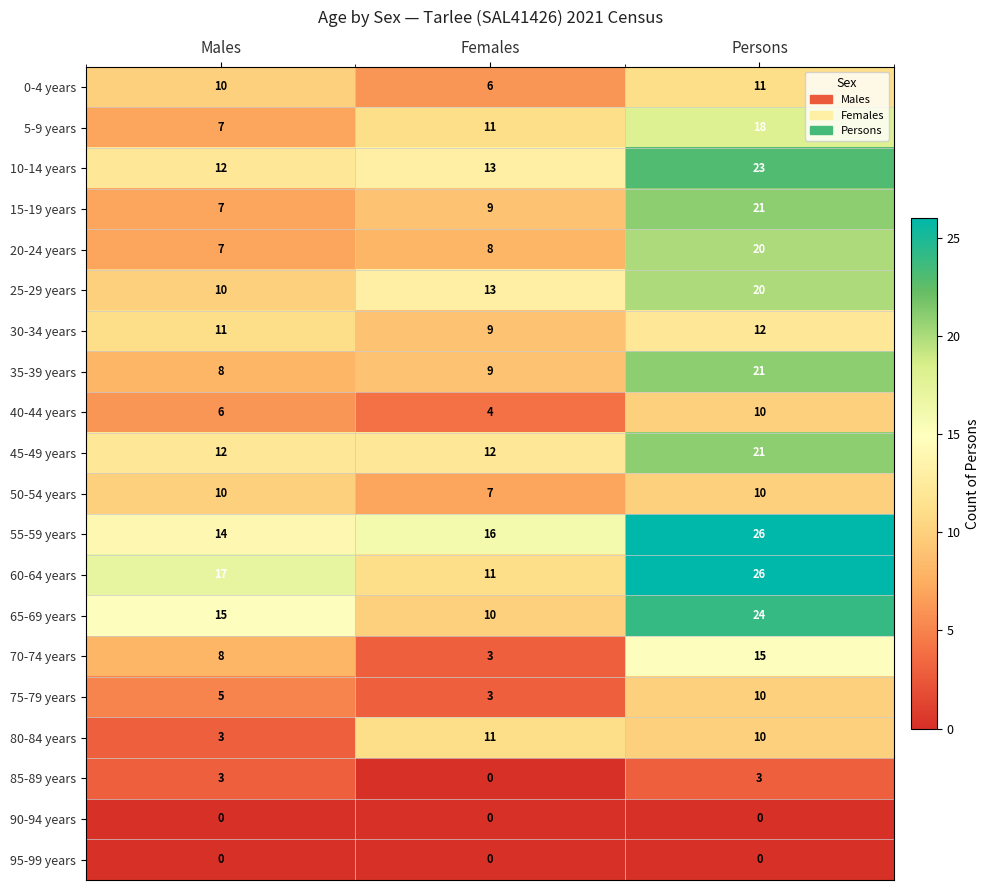

Count the number of categories in the chart.

3